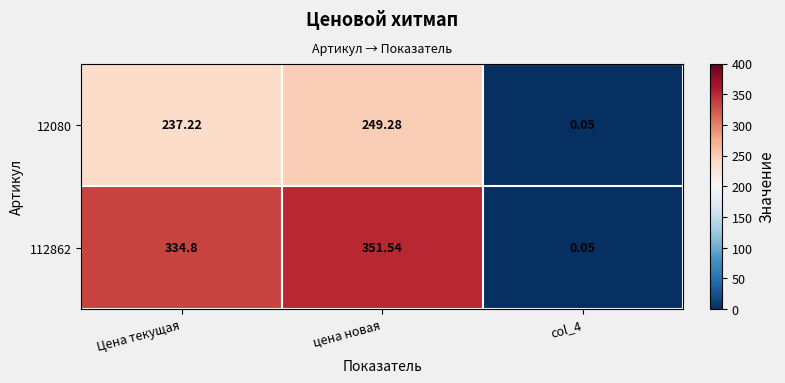

Which series changed the most between Цена текущая and цена новая?

112862